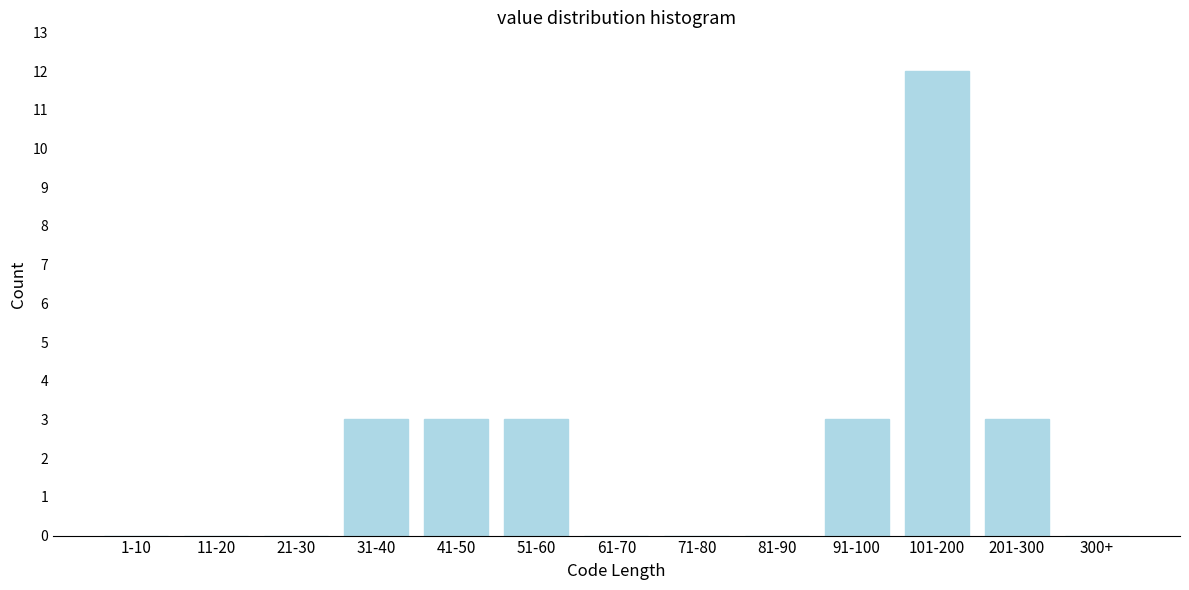

Reading right to left, list all the values displayed in this chart.

300+=0	201-300=3	101-200=12	91-100=3	81-90=0	71-80=0	61-70=0	51-60=3	41-50=3	31-40=3	21-30=0	11-20=0	1-10=0